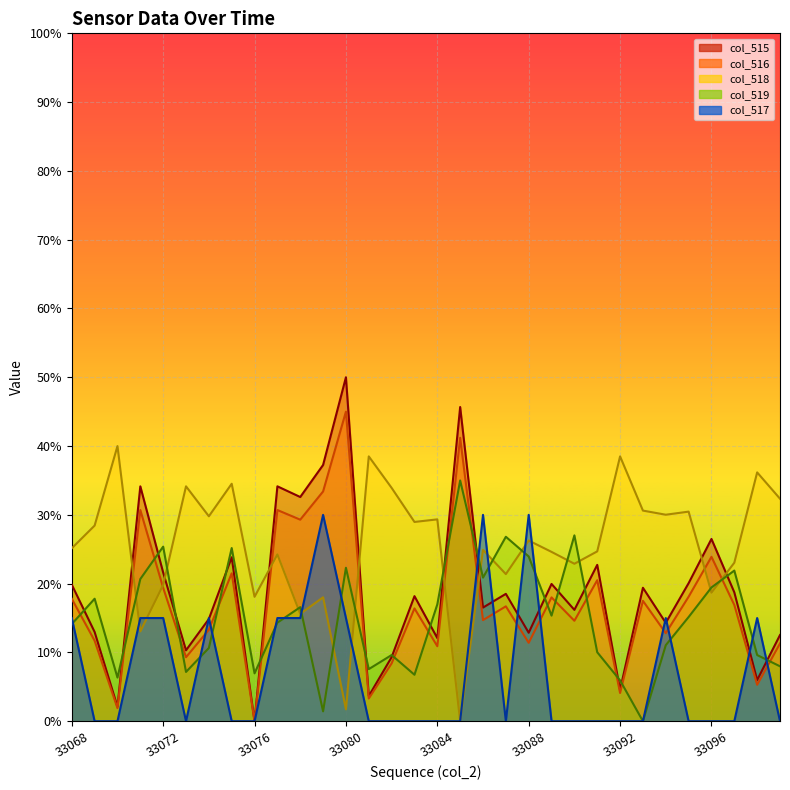

What are all the series names shown in the legend?

col_515, col_516, col_518, col_519, col_517